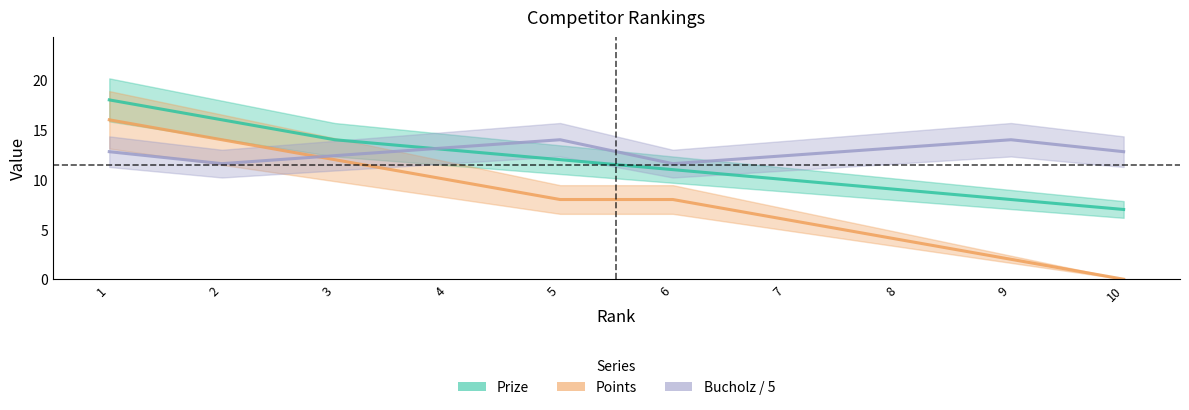

Reading left to right, list all the values displayed in this chart.

Prize: 1=18.0	2=16.0	3=14.0	4=13.0	5=12.0	6=11.0	7=10.0	8=9.0	9=8.0	10=7.0
Points: 1=16.0	2=14.0	3=12.0	4=10.0	5=8.0	6=8.0	7=6.0	8=4.0	9=2.0	10=0.0
Bucholz / 5: 1=12.8	2=11.6	3=12.4	4=13.2	5=14.0	6=11.6	7=12.4	8=13.2	9=14.0	10=12.8